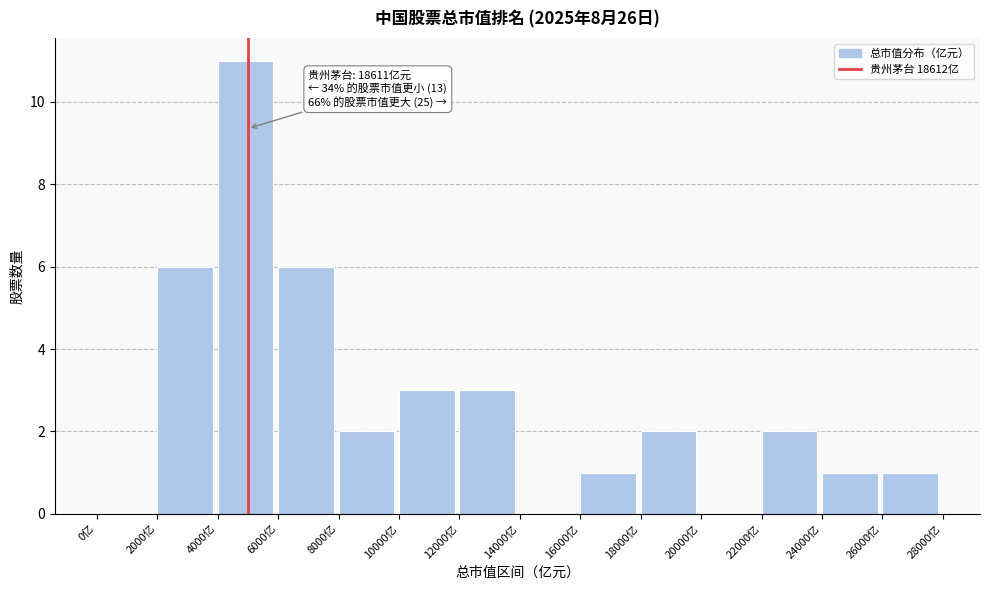

Which range on the x-axis has the tallest bar?

4000 to 6000